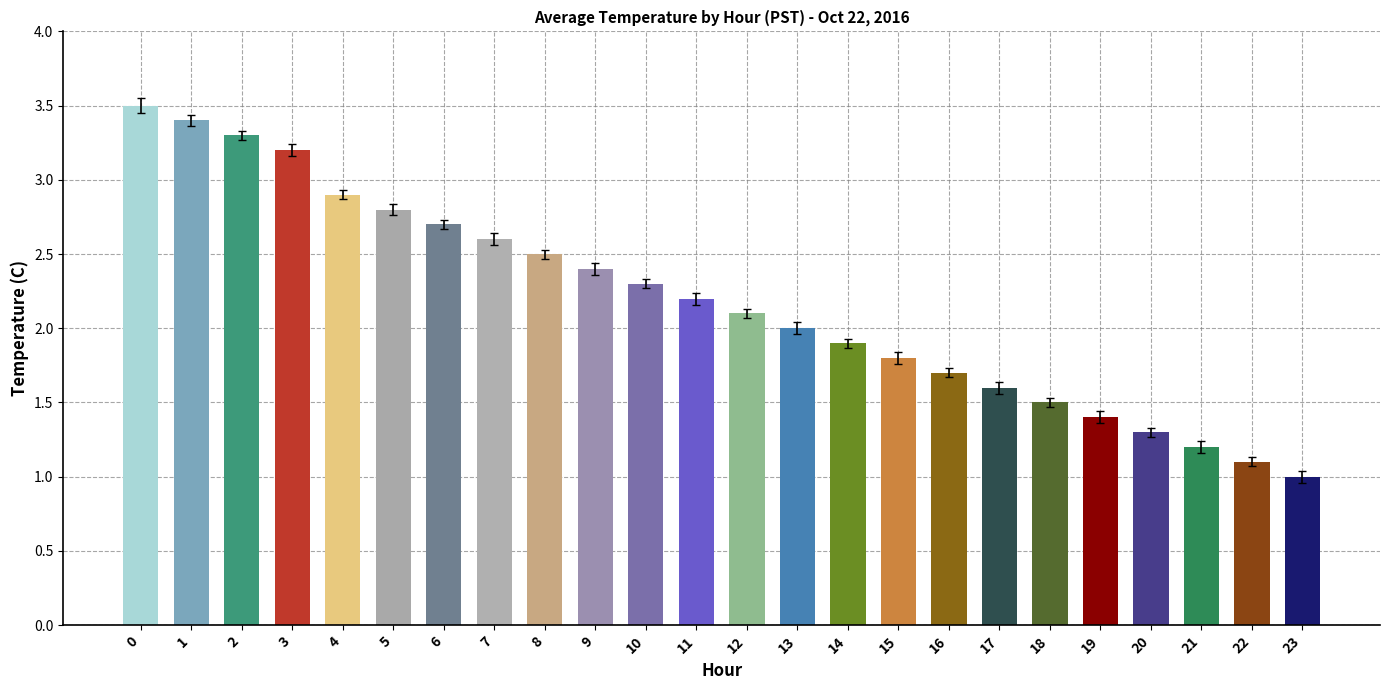

The value at 11 is 1.5. True or false?

False